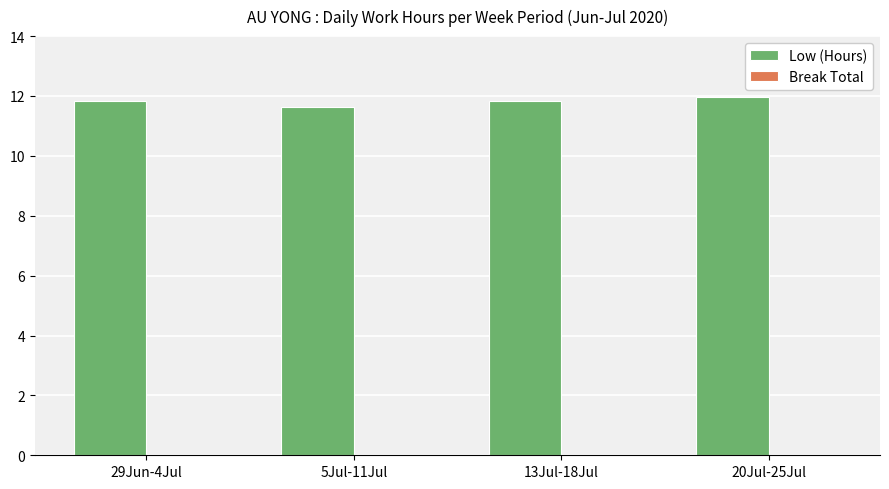

What is the sum of the values at 29Jun-4Jul and 5Jul-11Jul?

23.5